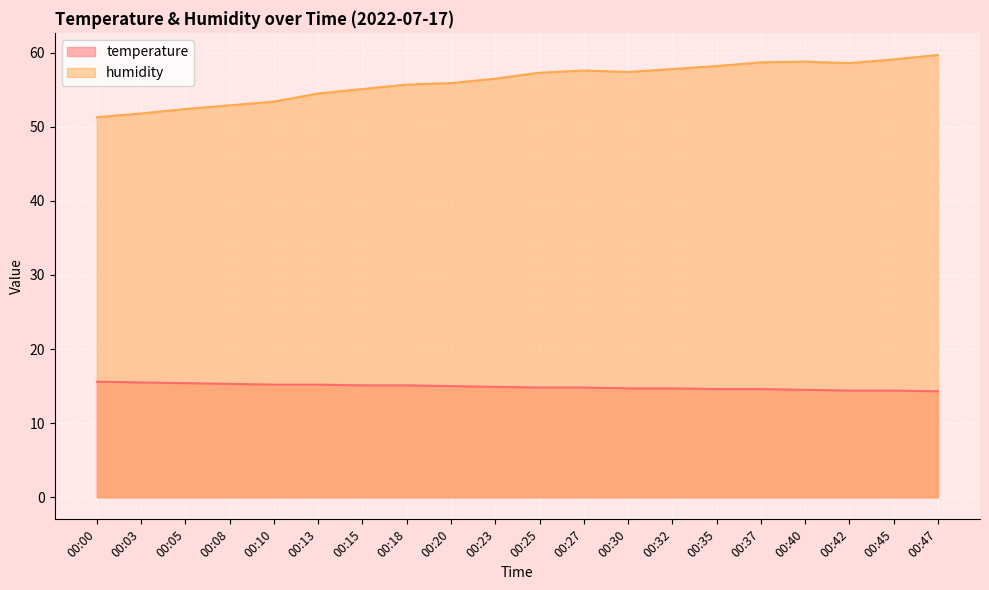

What is the minimum value shown in the chart?

14.3